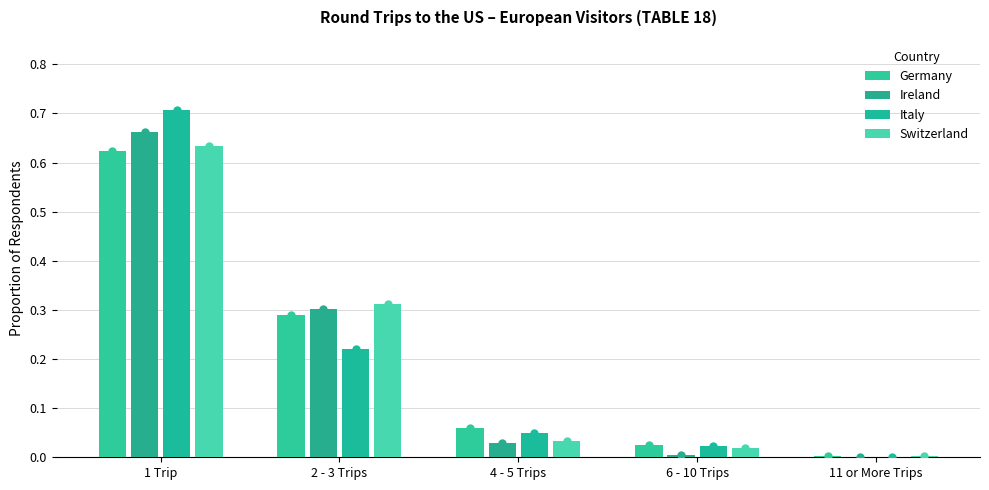

Which has a higher value, 1 Trip or 4 - 5 Trips?

1 Trip